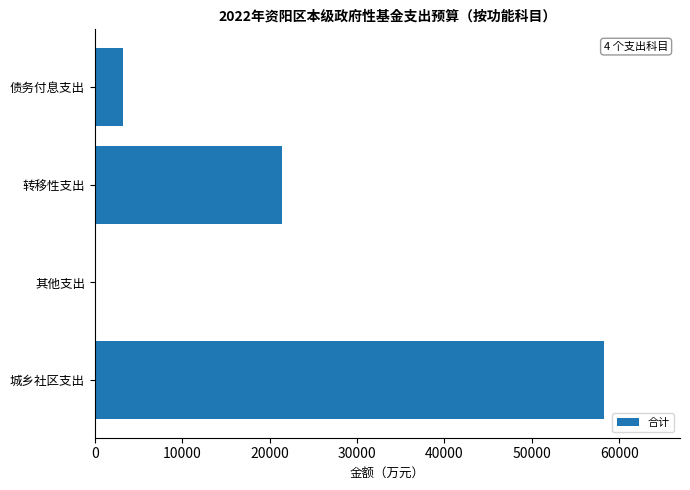

True or false: the data shows 29038.6 at 城乡社区支出.

False